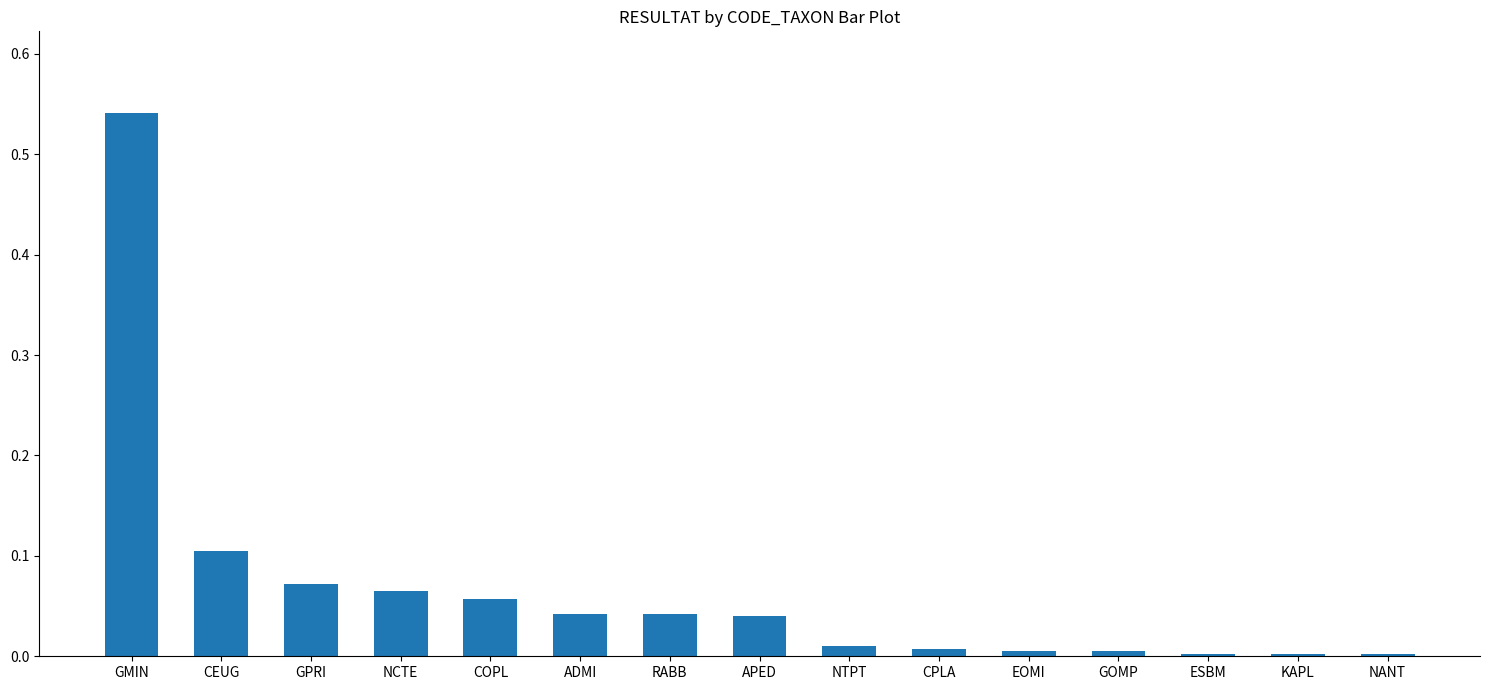

At which category does the chart reach its peak across all series?

GMIN